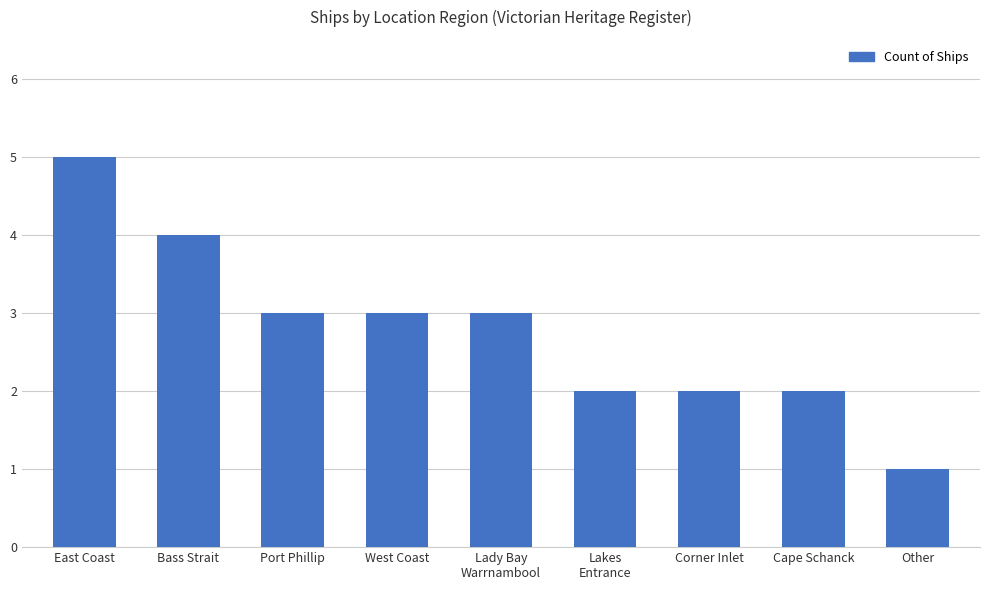

What is the ratio of the value at Lakes
Entrance to the value at Other?

2.0